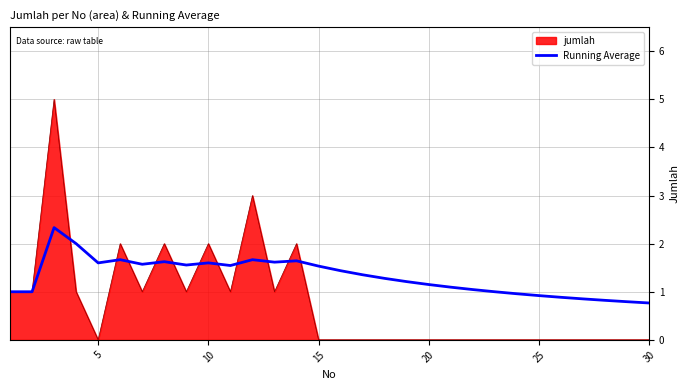

Which series has the largest total across all categories?

Running Average